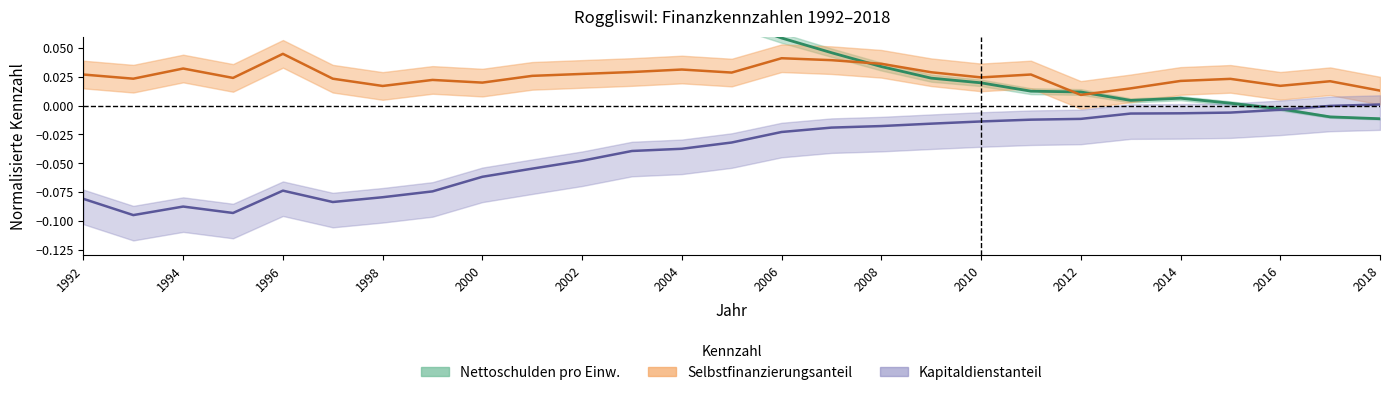

Which series has the largest total across all categories?

Nettoschulden pro Einw.